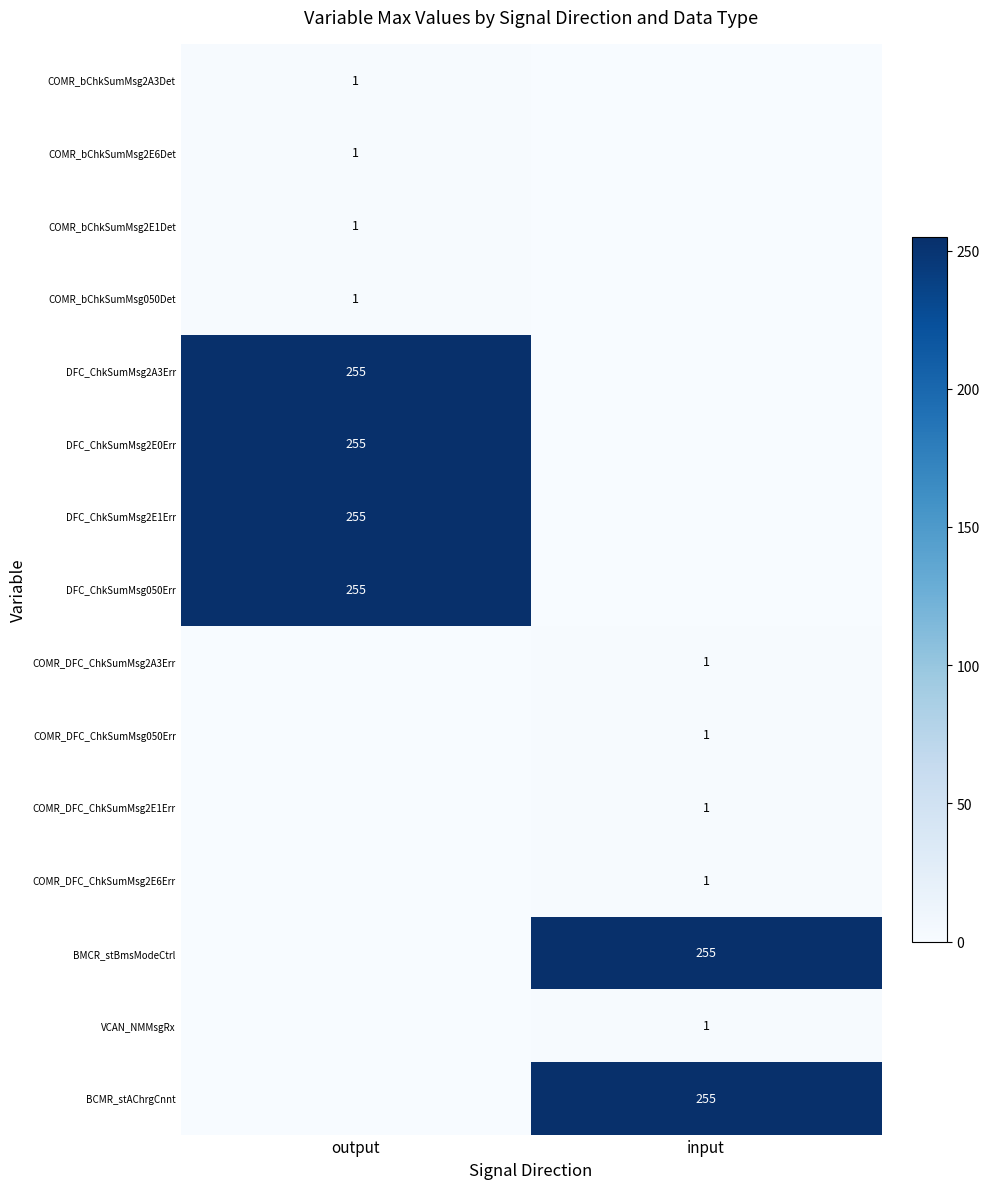

Is it true that COMR_DFC_ChkSumMsg2A3Err equals 1 at input?

True